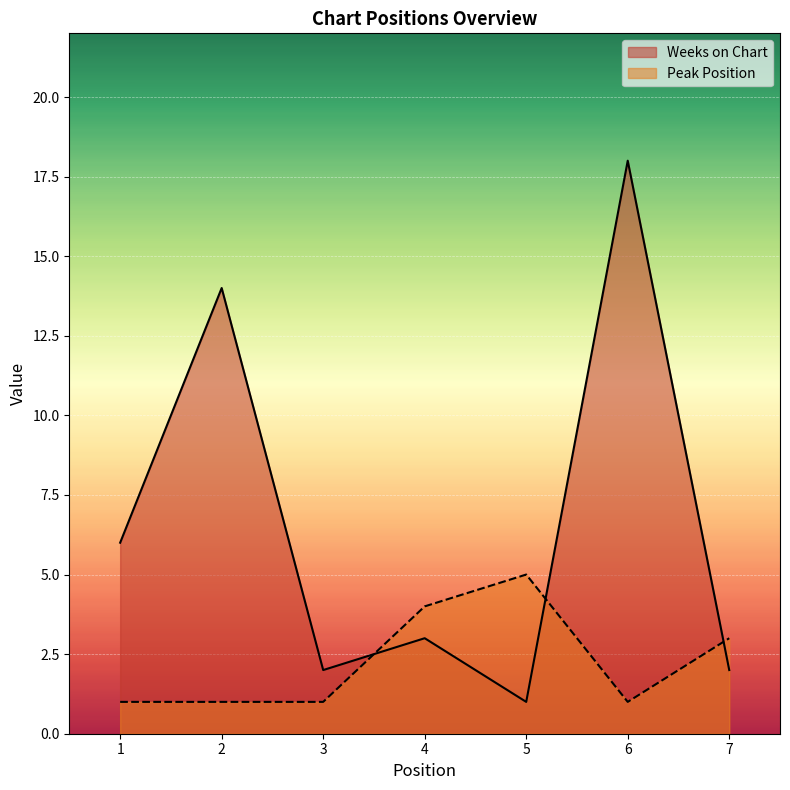

Which series has the largest total across all categories?

Weeks on Chart